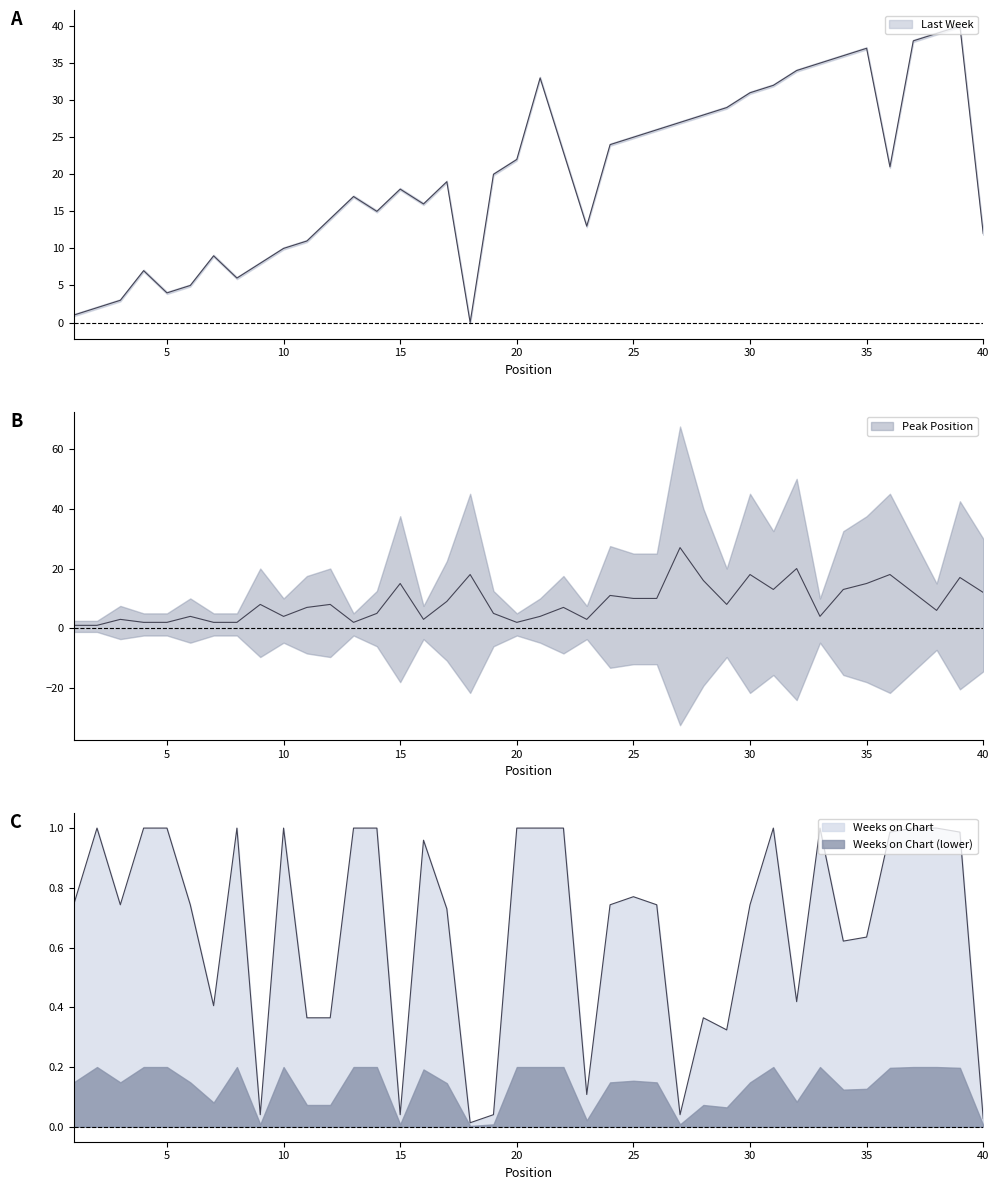

Rank the series at 25 from lowest to highest value.

Weeks on Chart, Peak Position, Last Week